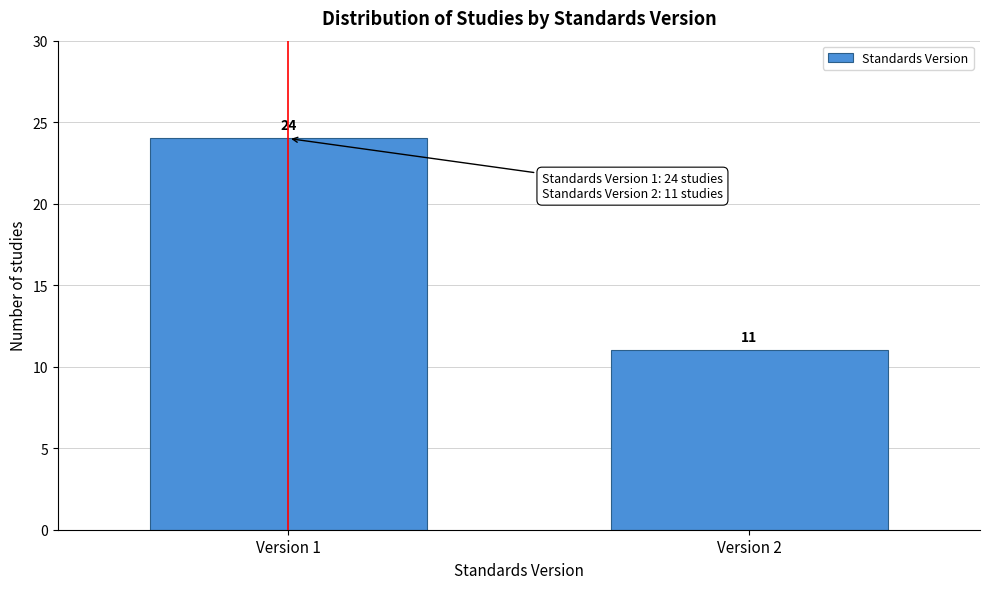

Reading left to right, list all the values displayed in this chart.

24	11